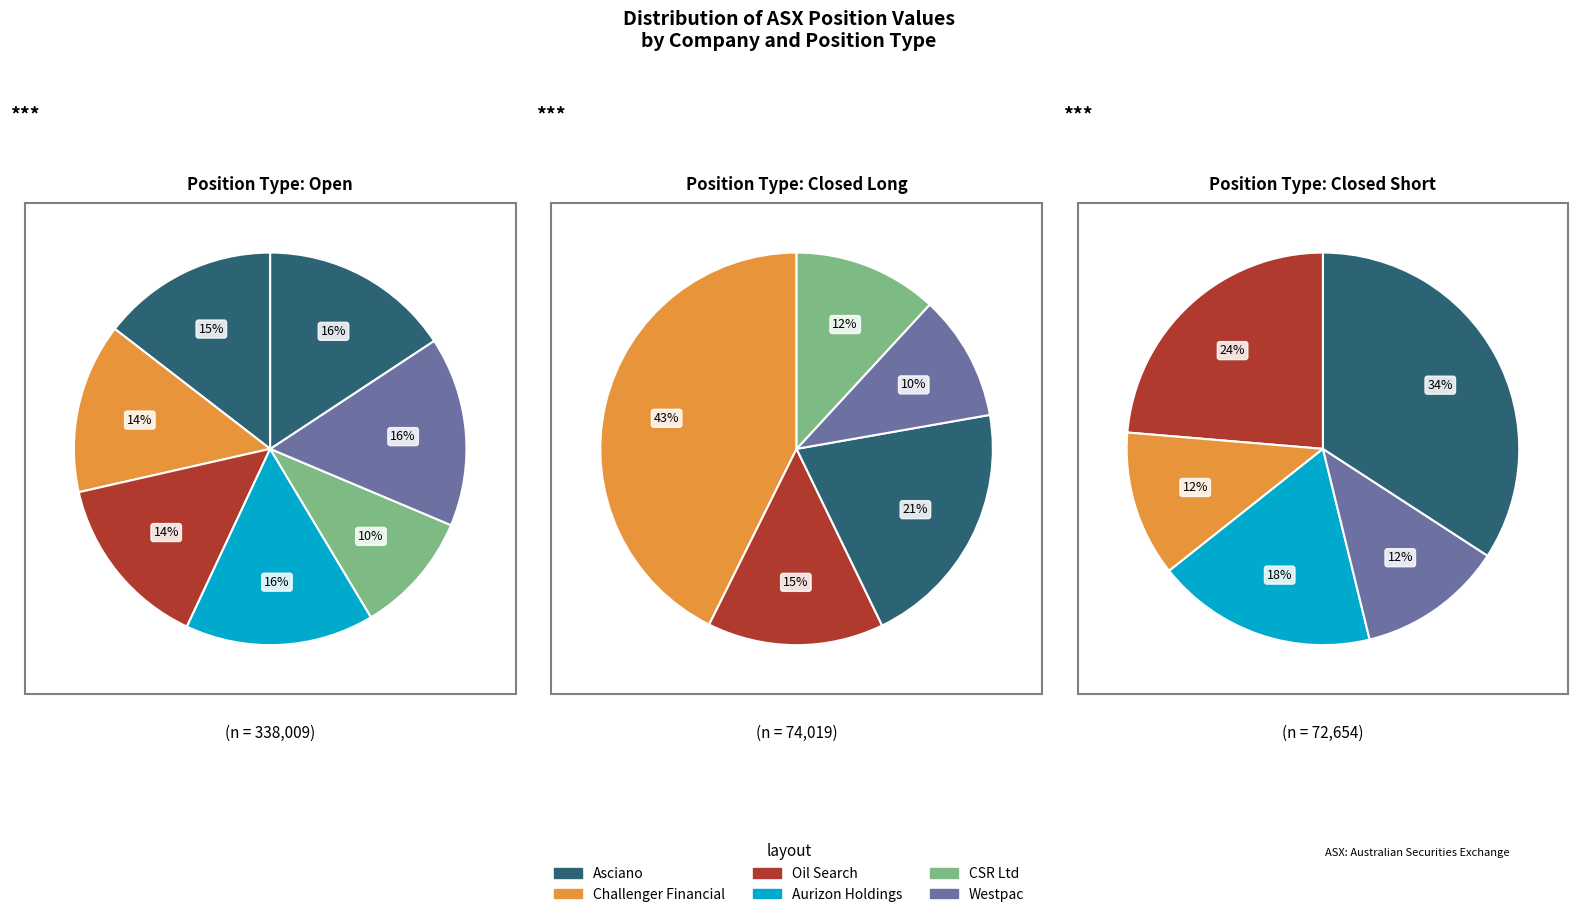

What percentage is NOT represented by Aurizon Holdings?

84.4%